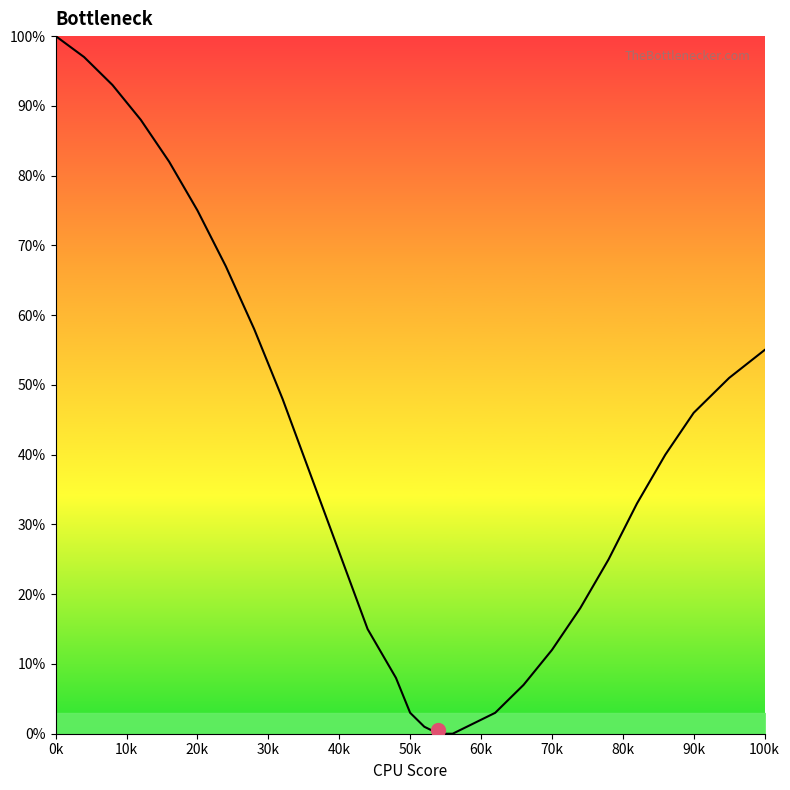

What is the maximum value shown in the chart?

100